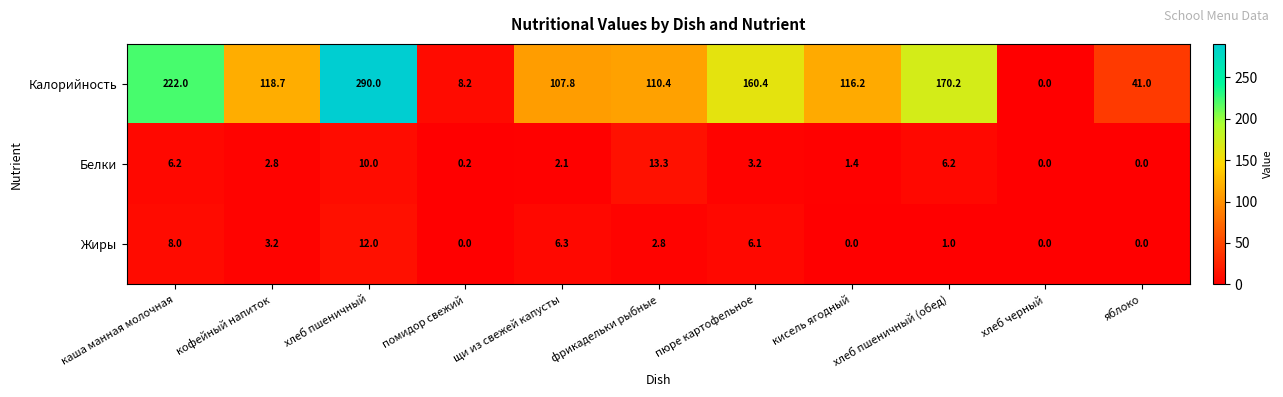

At which category is the sum across all series the highest?

хлеб пшеничный